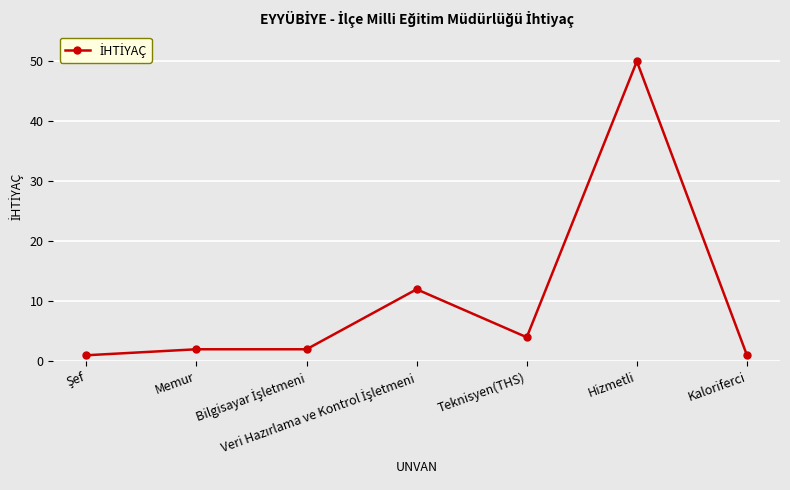

What is the value of the 2nd point from the left?

2